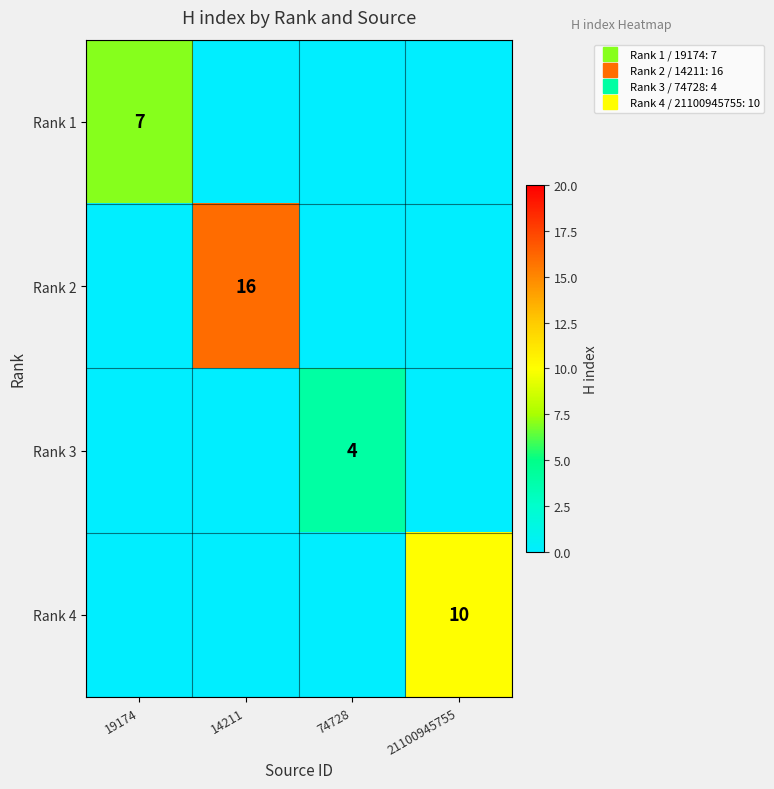

At which category is the sum across all series the highest?

14211